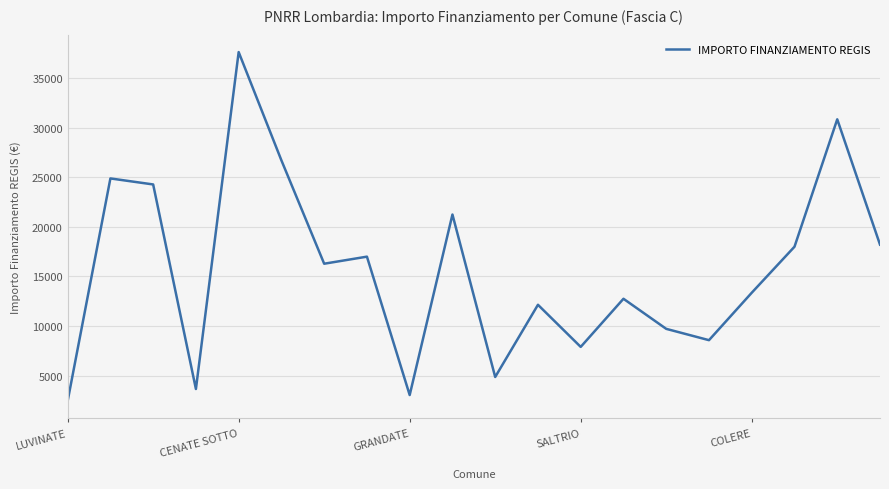

What is the maximum value shown in the chart?

37634